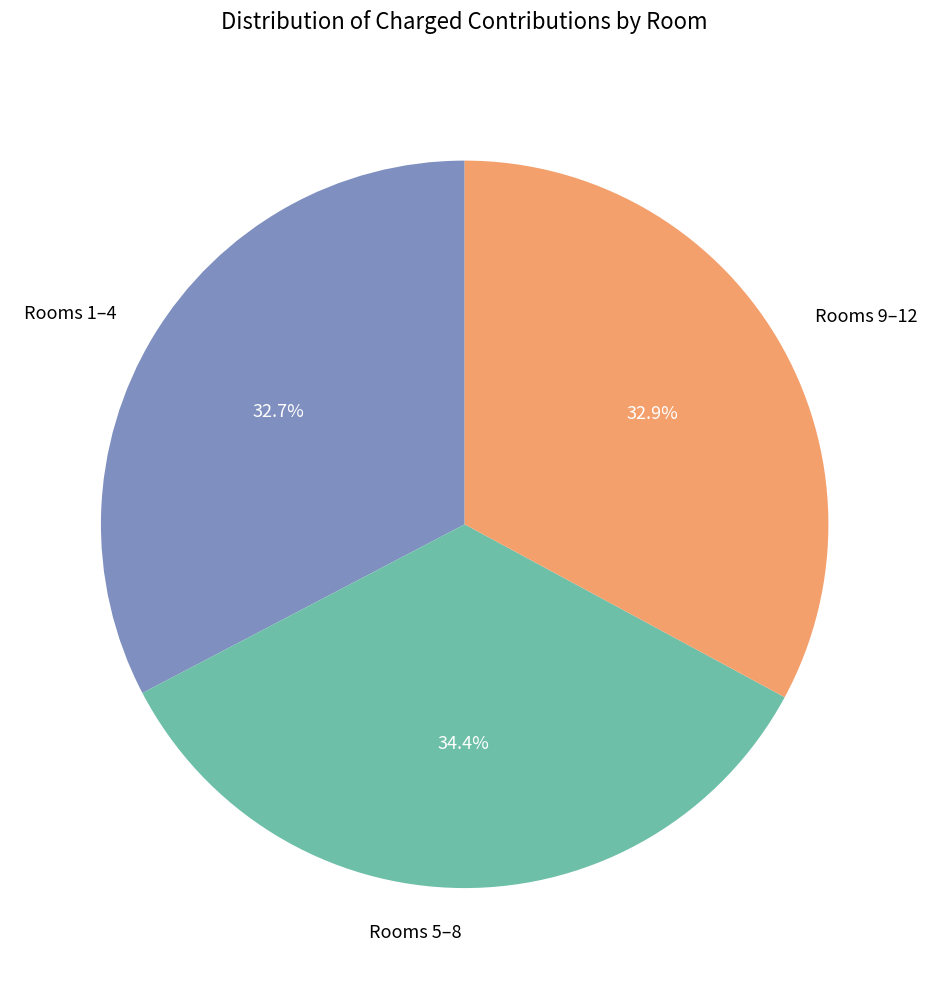

Count the number of slices in the pie.

3